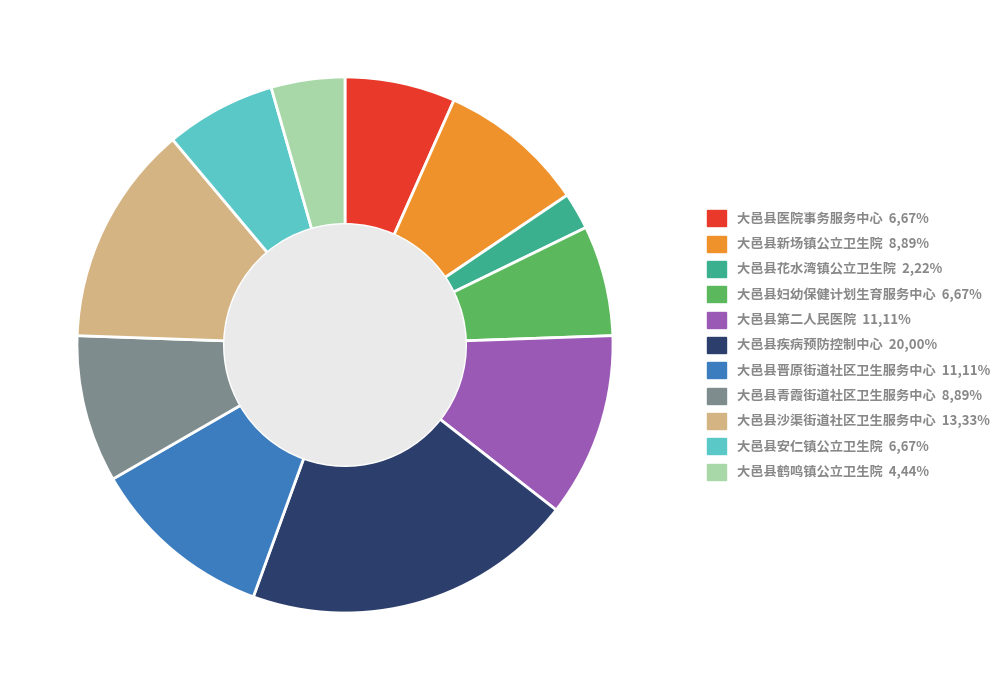

Which category has the smallest portion of the pie?

大邑县花水湾镇公立卫生院